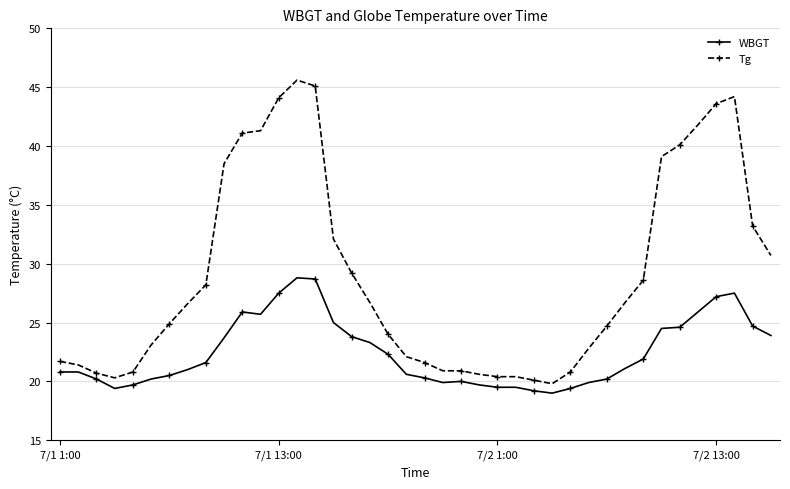

What is the difference between the maximum and minimum values in the Tg series?

25.8